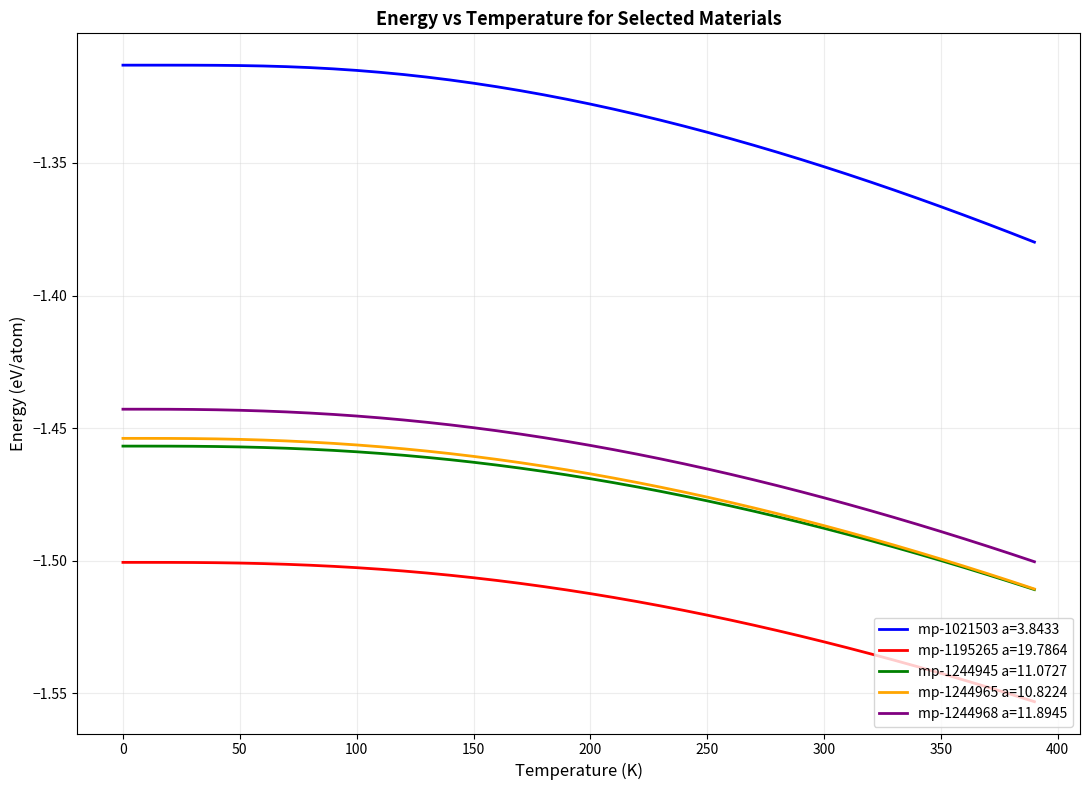

Which series has the largest range (max minus min)?

mp-1021503 a=3.8433